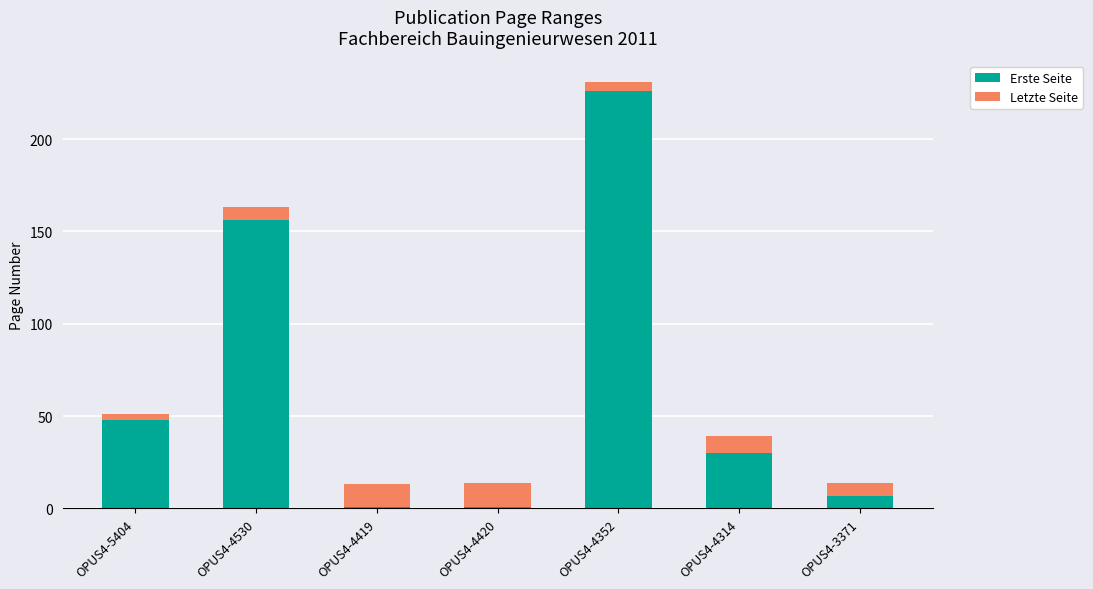

What is the difference between the maximum and minimum values in the Erste Seite series?

225